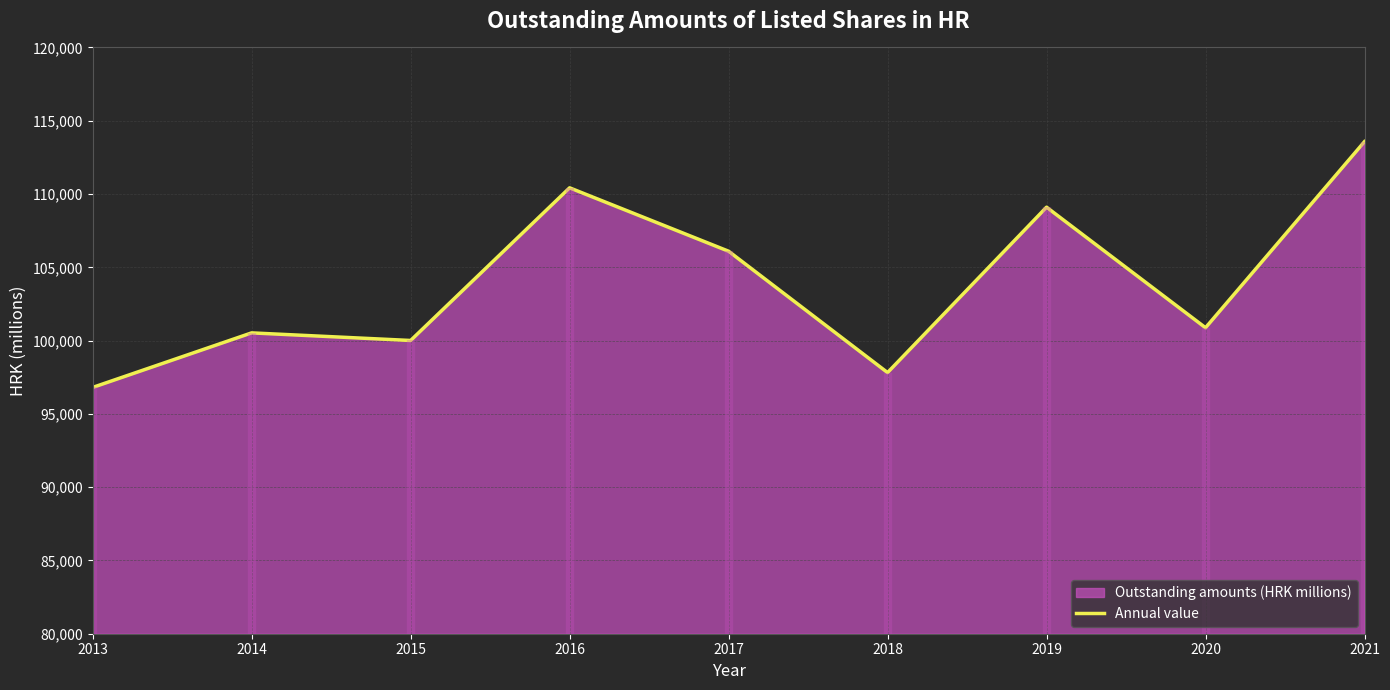

The value at 2016 is 36929. True or false?

False